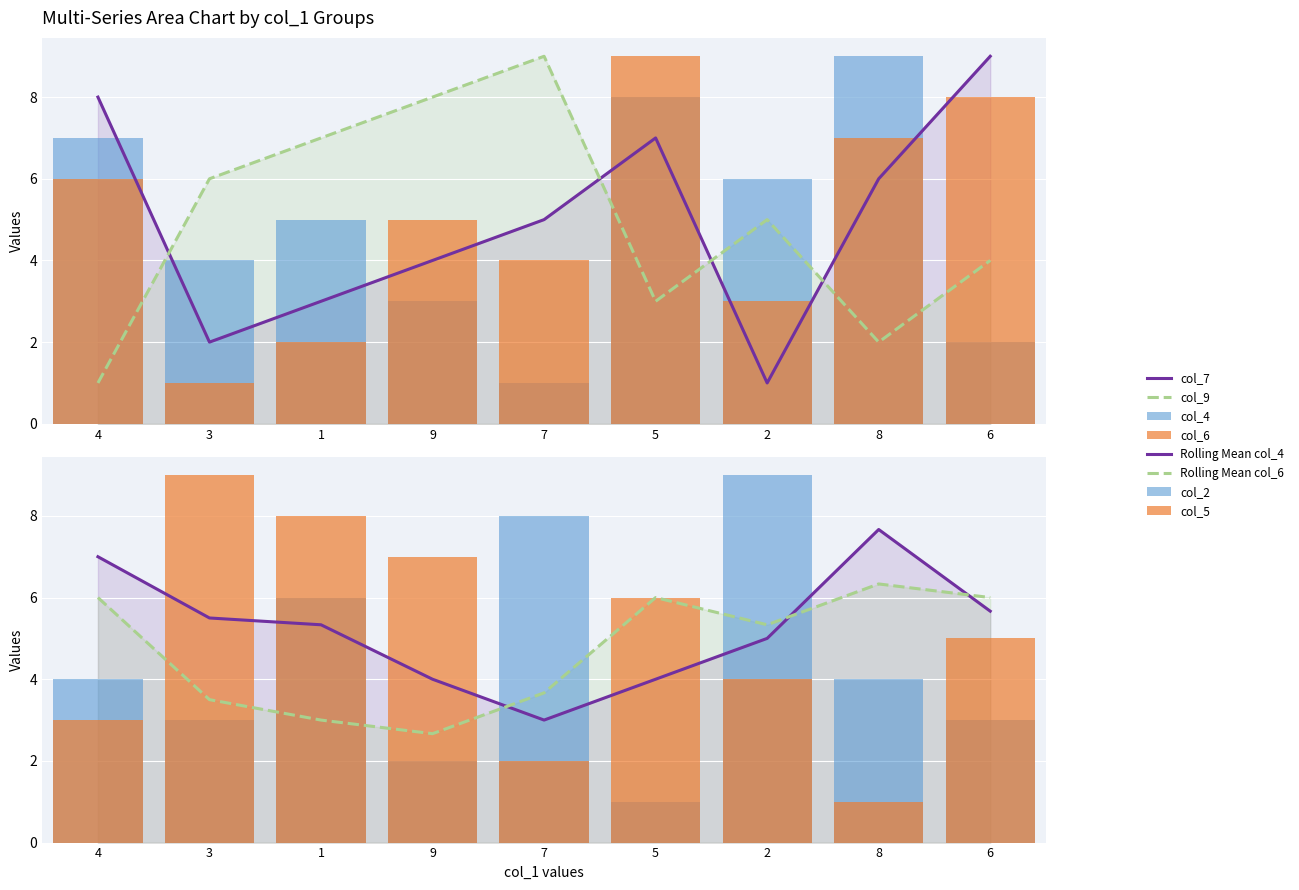

The col_9 series shows 7 at 1. True or false?

True